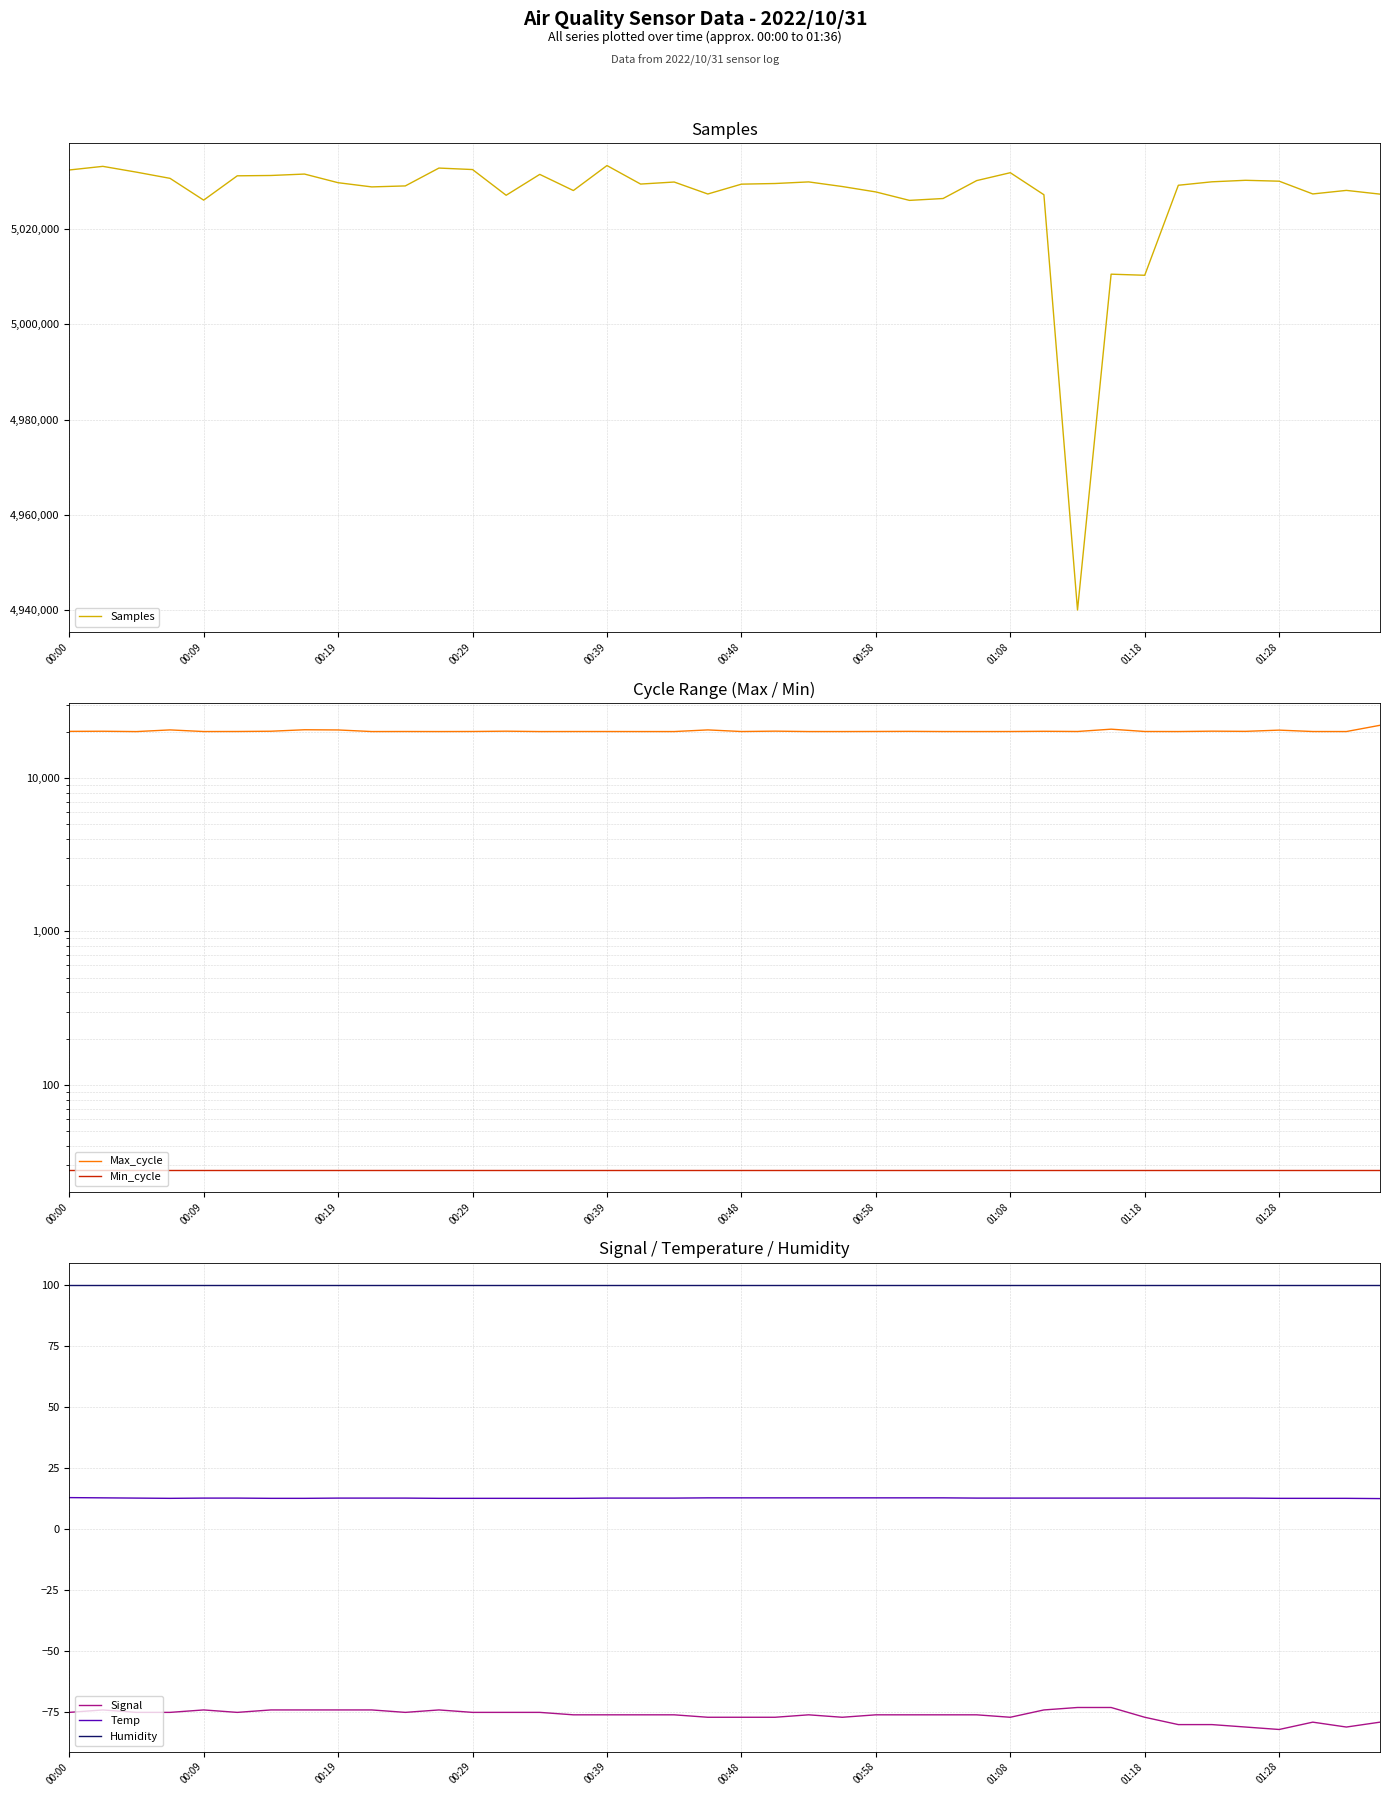

The Temp series shows 12.6 at 13. True or false?

True